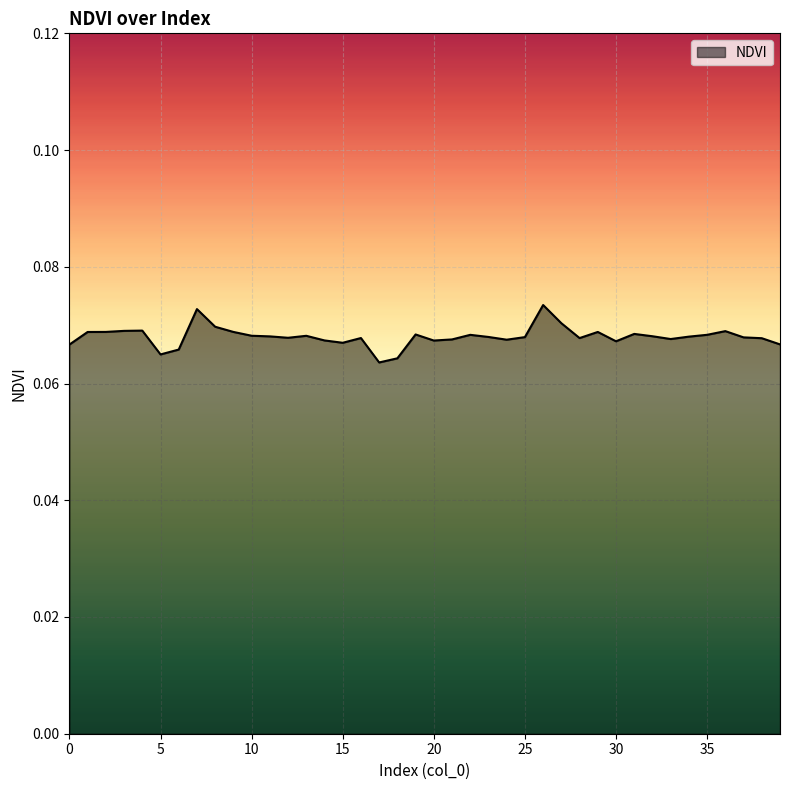

How many lines are shown in the chart?

1